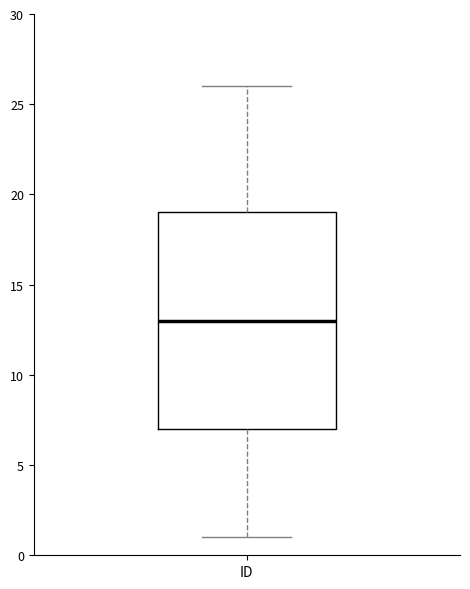

Transcribe this box plot: give where the median line is, the range the box spans, and where the two whiskers end, as read against the y-axis. The values are not printed on the chart, so give them approximately, as read against the axis.

median 13, box 7 to 19, whiskers 1 to 26